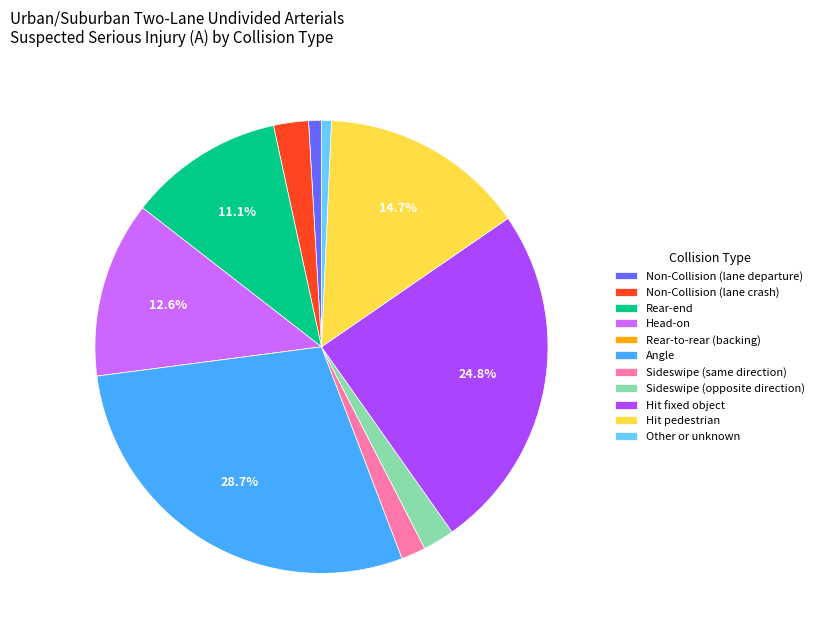

Between Angle and Sideswipe (opposite direction), which is larger?

Angle